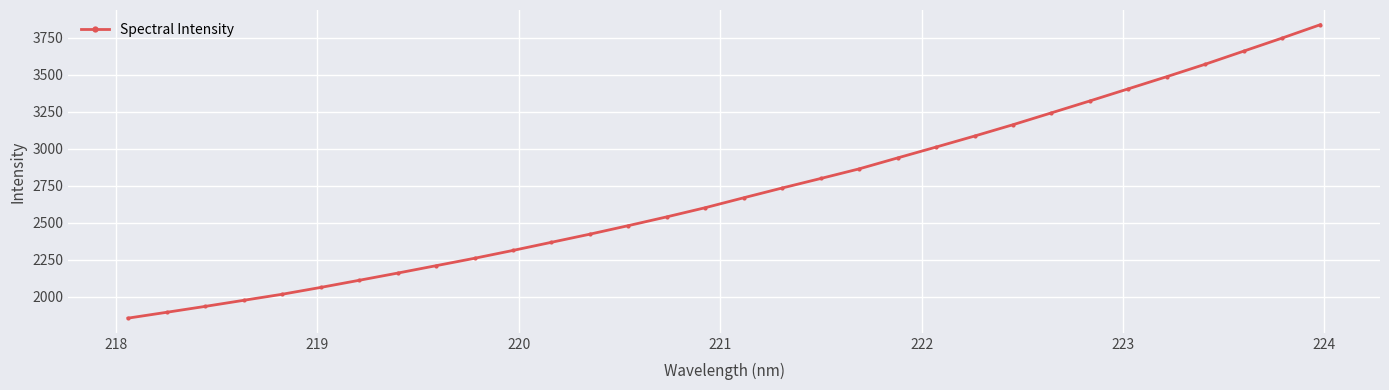

What is the difference between the second highest and minimum values?

1891.2